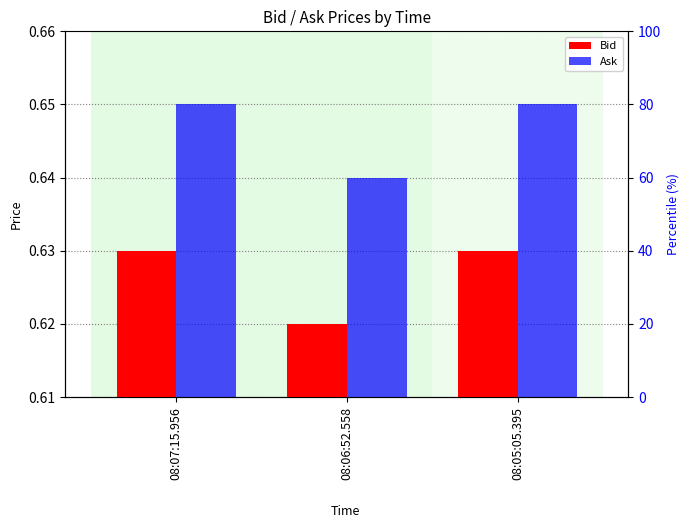

List the labels in order of Bid value, largest first.

08:07:15.956, 08:05:05.395, 08:06:52.558